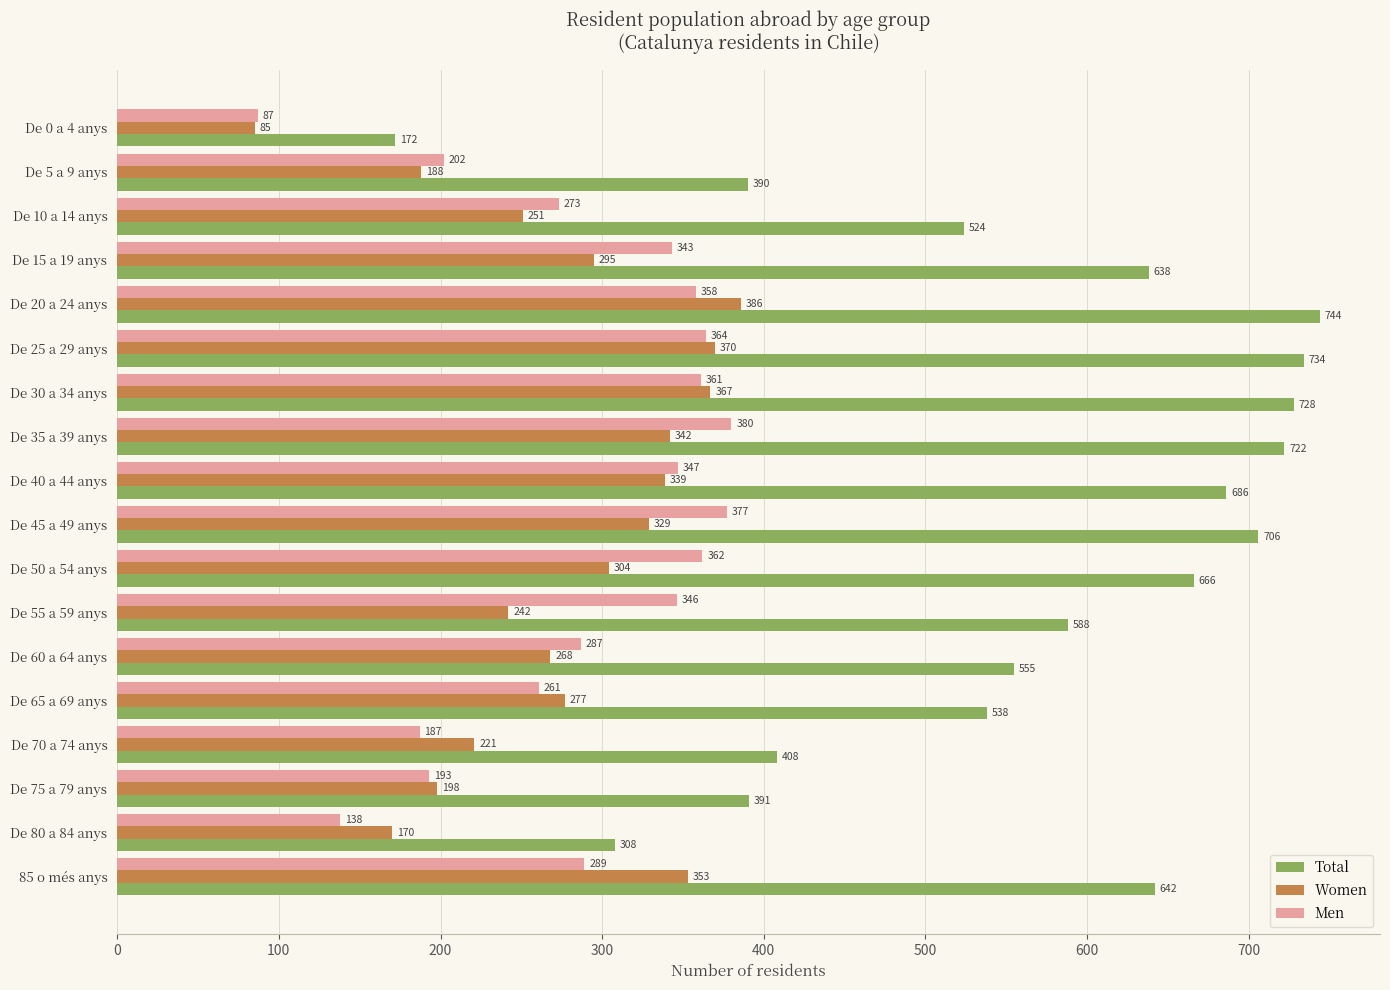

What is the greatest value displayed?

744